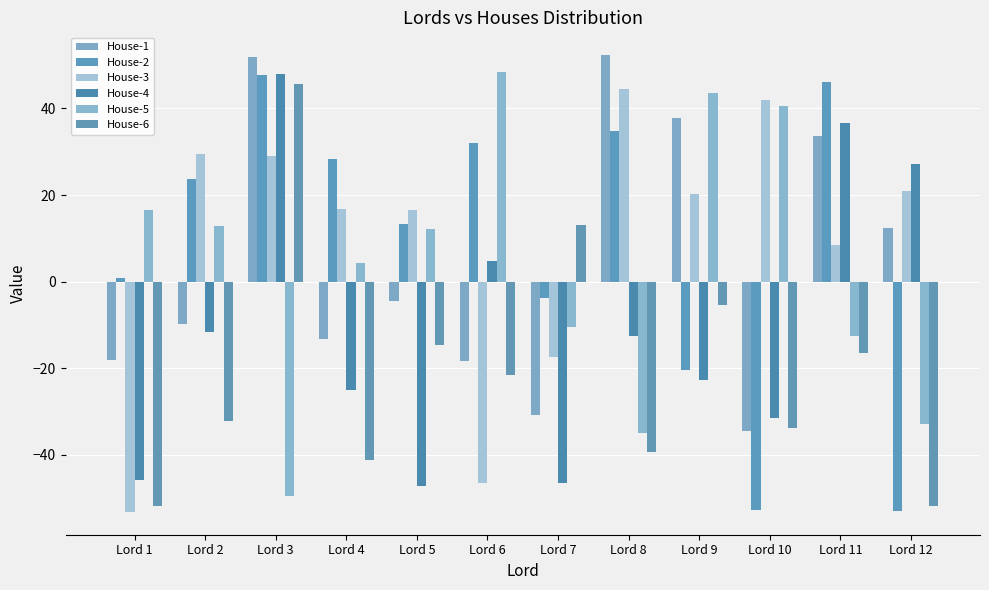

At Lord 12, list the series in order from largest to smallest.

House-4, House-3, House-1, House-5, House-6, House-2